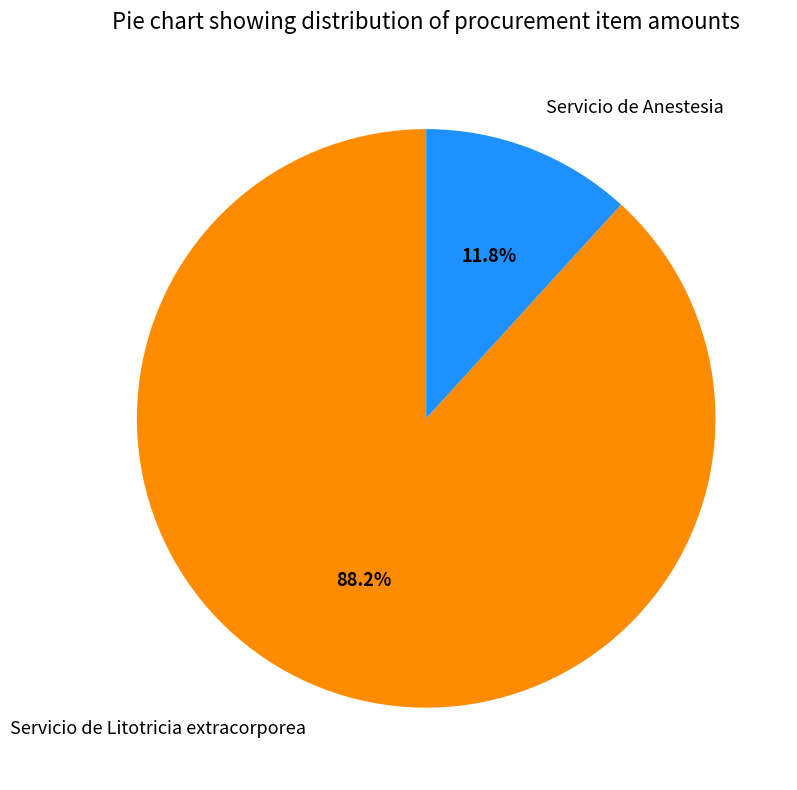

Combined, do Servicio de Litotricia extracorporea and Servicio de Anestesia account for over 50%?

Yes